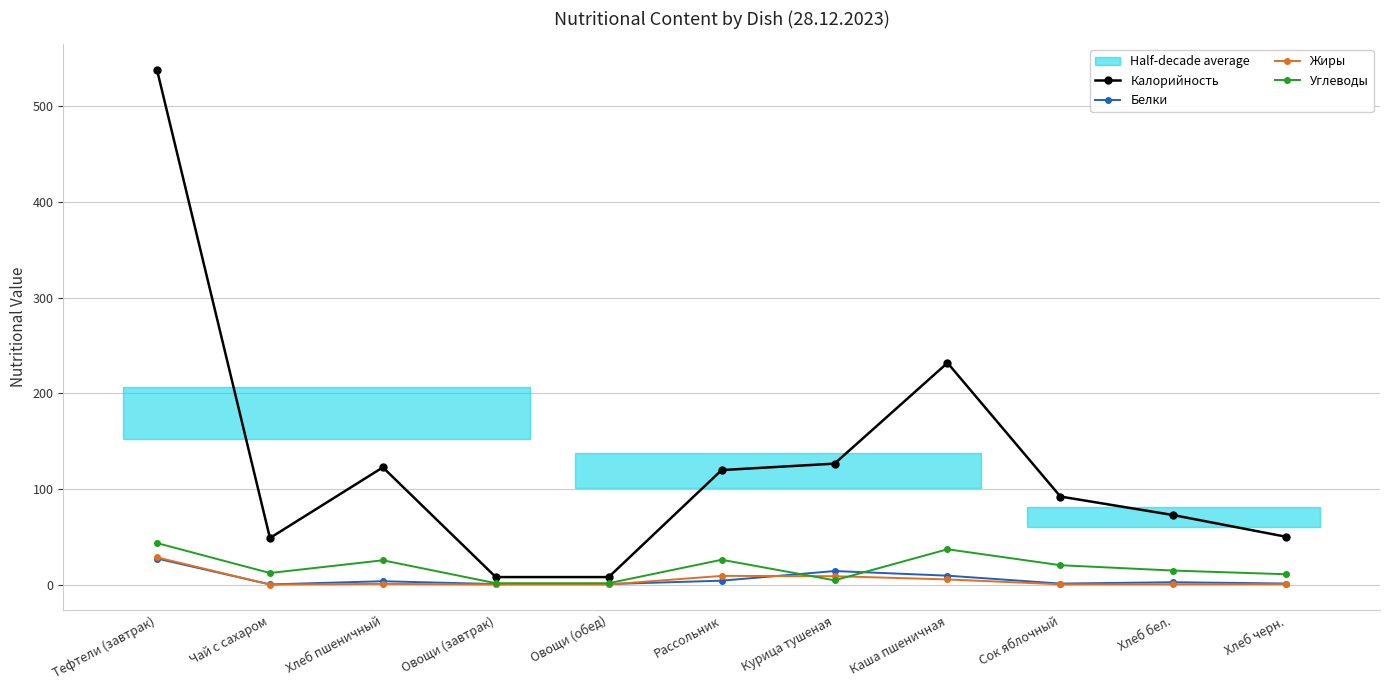

At which category is the sum across all series the highest?

Тефтели (завтрак)